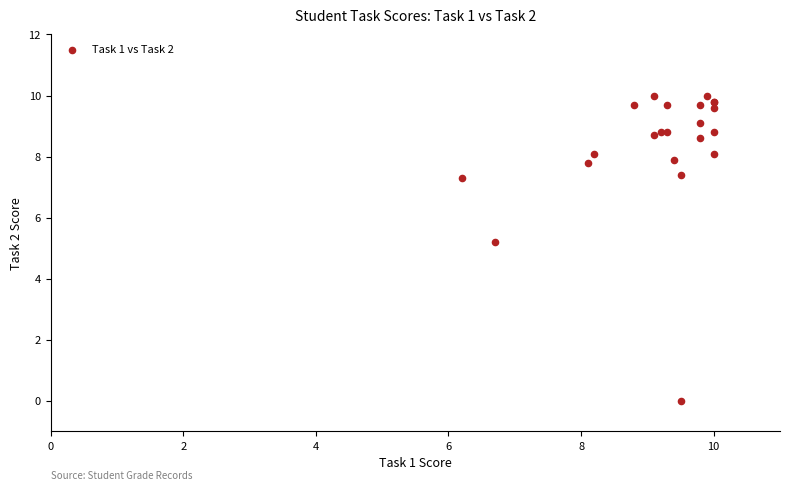

What Y value in the scatter plot is closest to 5?

5.2